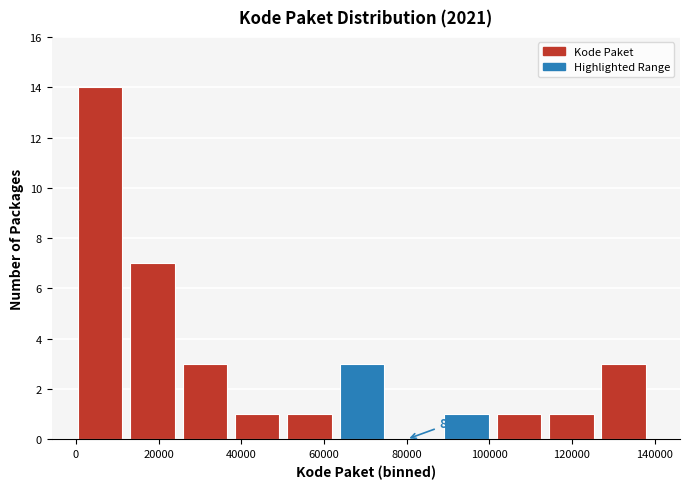

Which range on the x-axis has the tallest bar?

0 to 14000